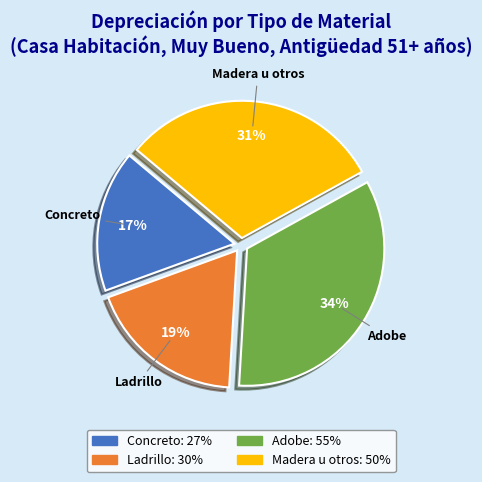

To the nearest percent, what is the average slice percentage?

25%